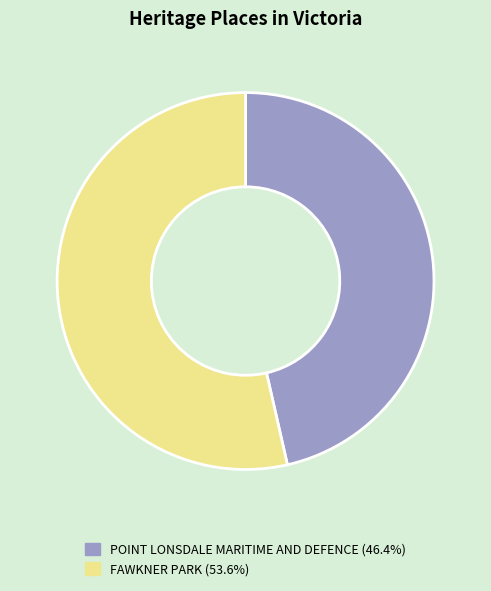

Between FAWKNER PARK and POINT LONSDALE MARITIME AND DEFENCE, which is larger?

FAWKNER PARK